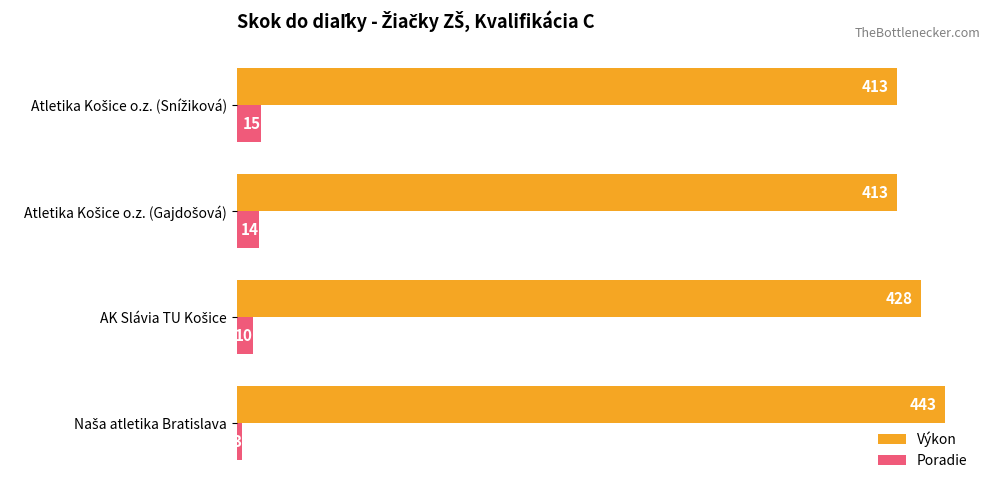

What is the minimum value for Poradie?

3